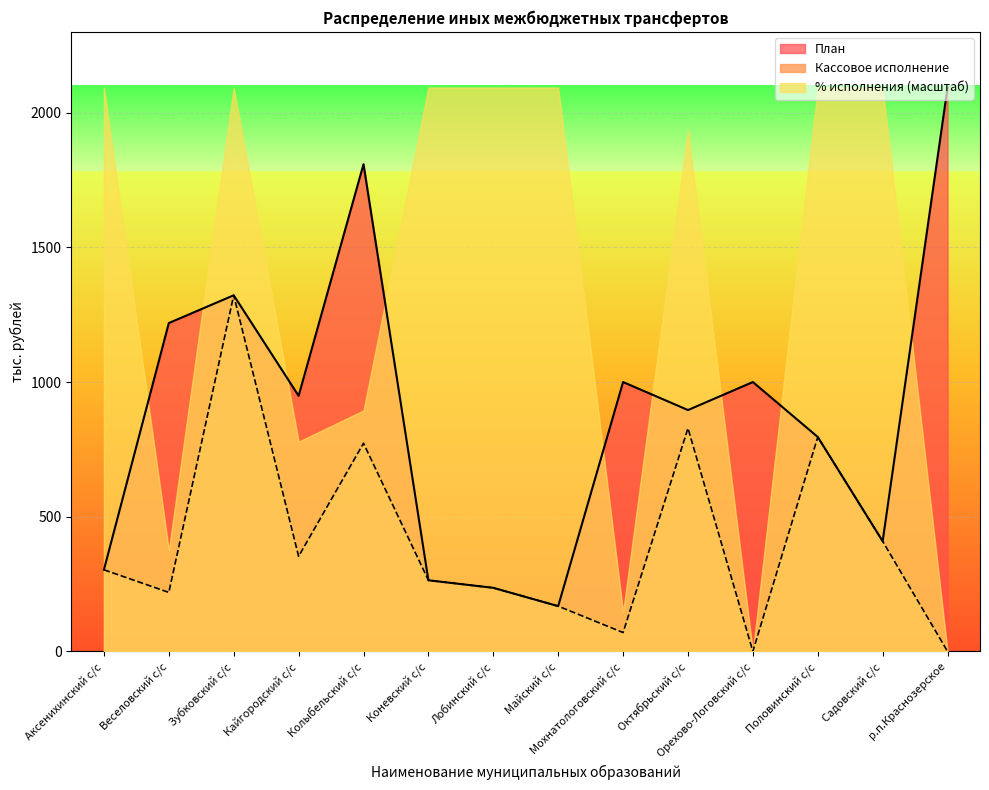

Reading right to left, extract all data points from this chart.

План: р.п.Краснозерское=2093.3	Садовский с/с=409.0	Половинский с/с=796.0	Орехово-Логовский с/с=1000.0	Октябрьский с/с=896.0	Мохнатологовский с/с=1000.0	Майский с/с=168.0	Лобинский с/с=236.0	Коневский с/с=264.0	Колыбельский с/с=1808.6	Кайгородский с/с=948.8	Зубковский с/с=1322.0	Веселовский с/с=1219.0	Аксенихинский с/с=303.0
Кассовое исполнение: р.п.Краснозерское=0.0	Садовский с/с=409.0	Половинский с/с=796.0	Орехово-Логовский с/с=0.0	Октябрьский с/с=828.4	Мохнатологовский с/с=70.0	Майский с/с=168.0	Лобинский с/с=236.0	Коневский с/с=264.0	Колыбельский с/с=772.8	Кайгородский с/с=353.0	Зубковский с/с=1322.0	Веселовский с/с=219.0	Аксенихинский с/с=303.0